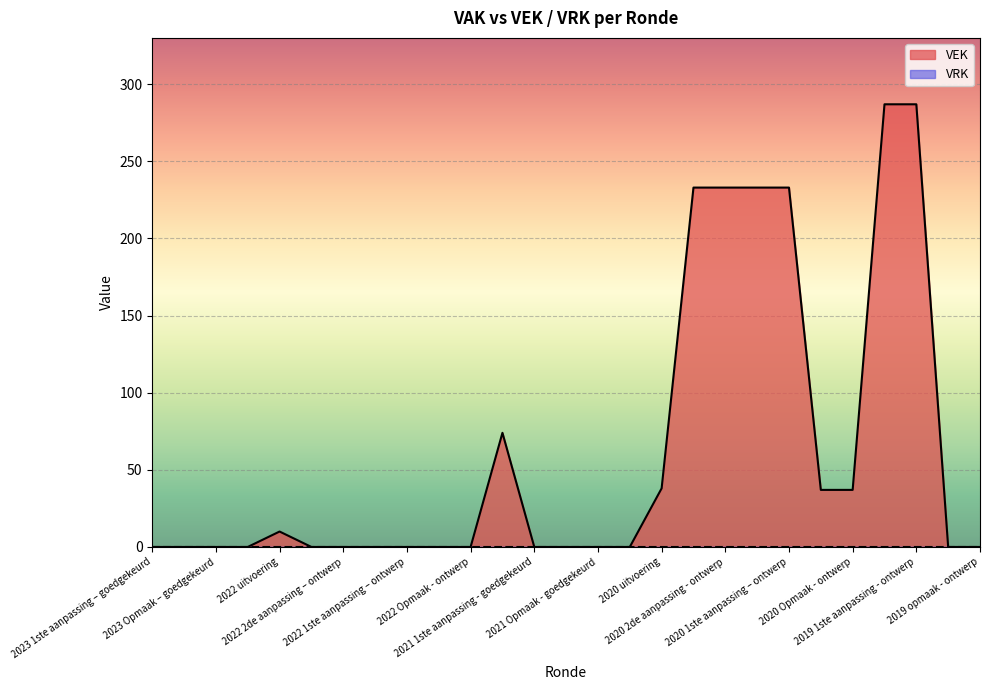

Which series has the largest range (max minus min)?

VEK